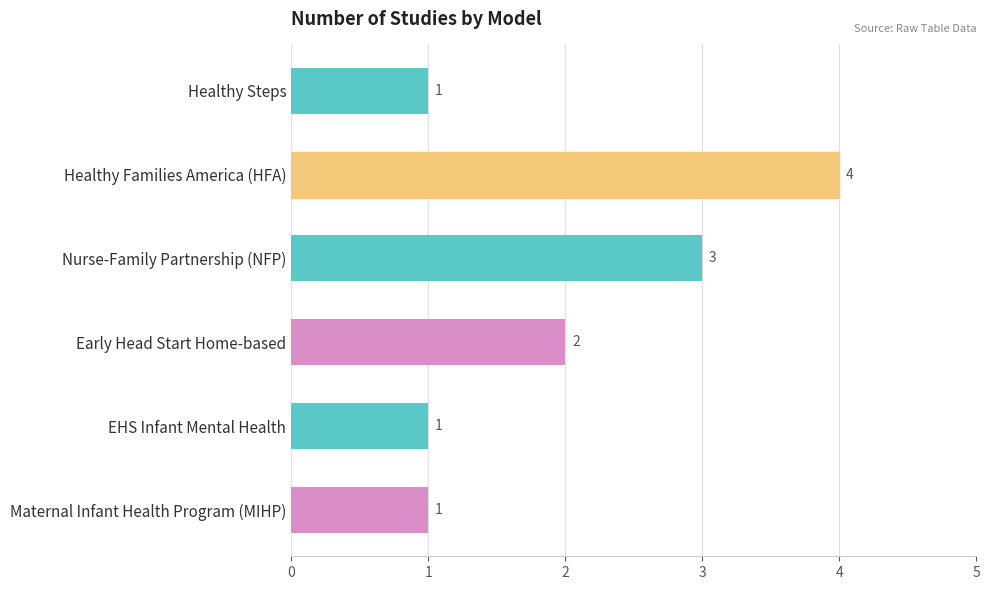

Reading bottom to top, what are all the values shown in this chart?

Maternal Infant Health Program (MIHP)=1	EHS Infant Mental Health=1	Early Head Start Home-based=2	Nurse-Family Partnership (NFP)=3	Healthy Families America (HFA)=4	Healthy Steps=1